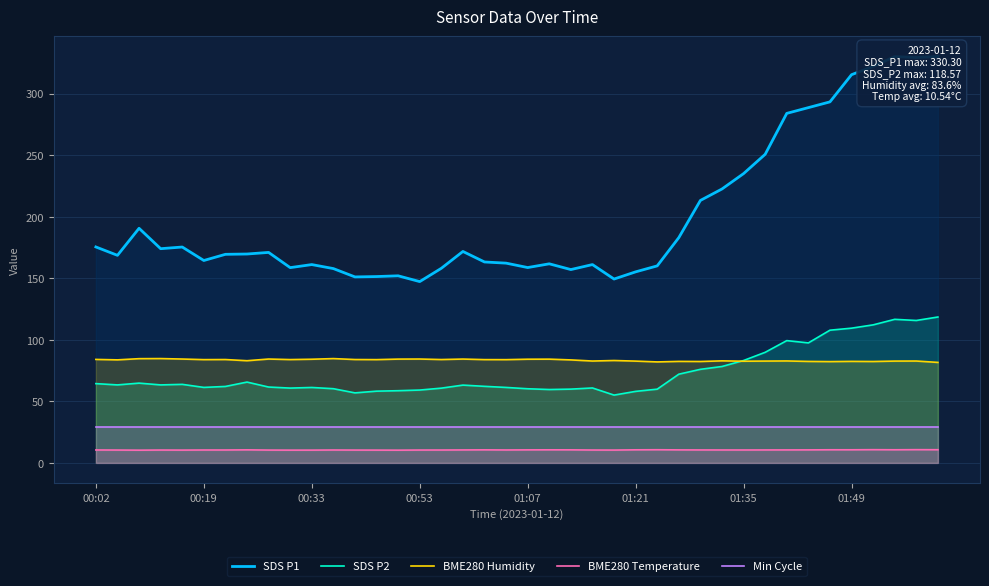

True or false: SDS P2 and BME280 Temperature intersect in this chart.

False